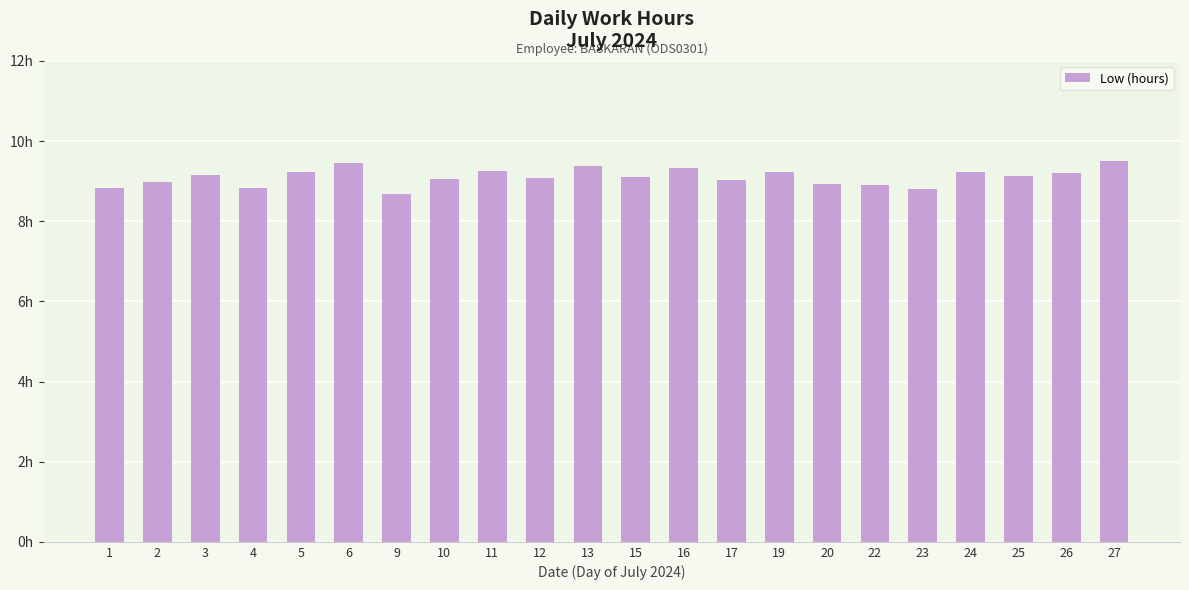

Rank the categories by value from lowest to highest.

9, 23, 1, 4, 22, 20, 2, 17, 10, 12, 15, 25, 3, 26, 24, 19, 5, 11, 16, 13, 6, 27